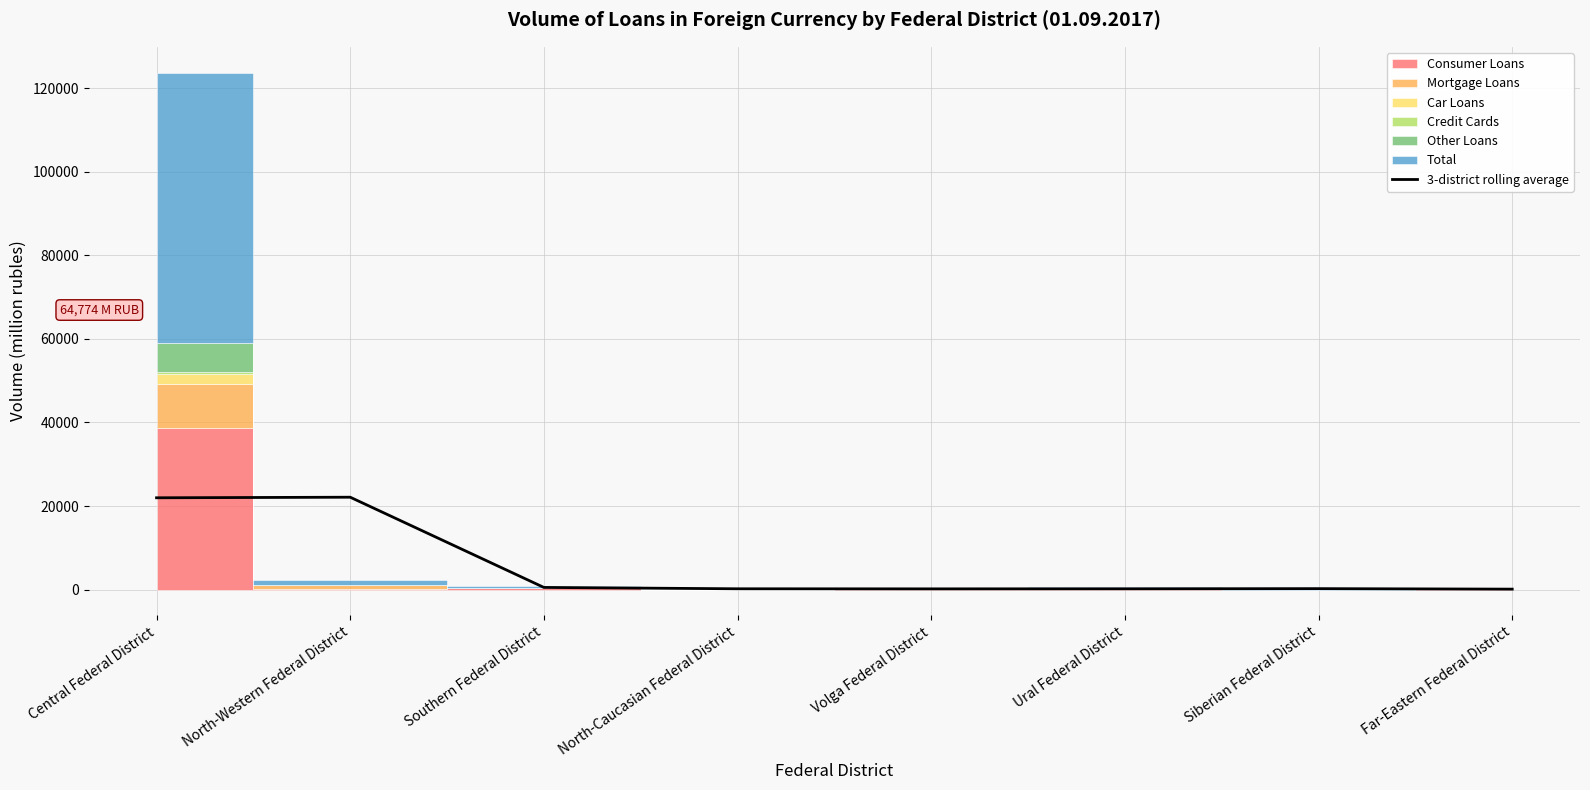

How many lines are shown in the chart?

1